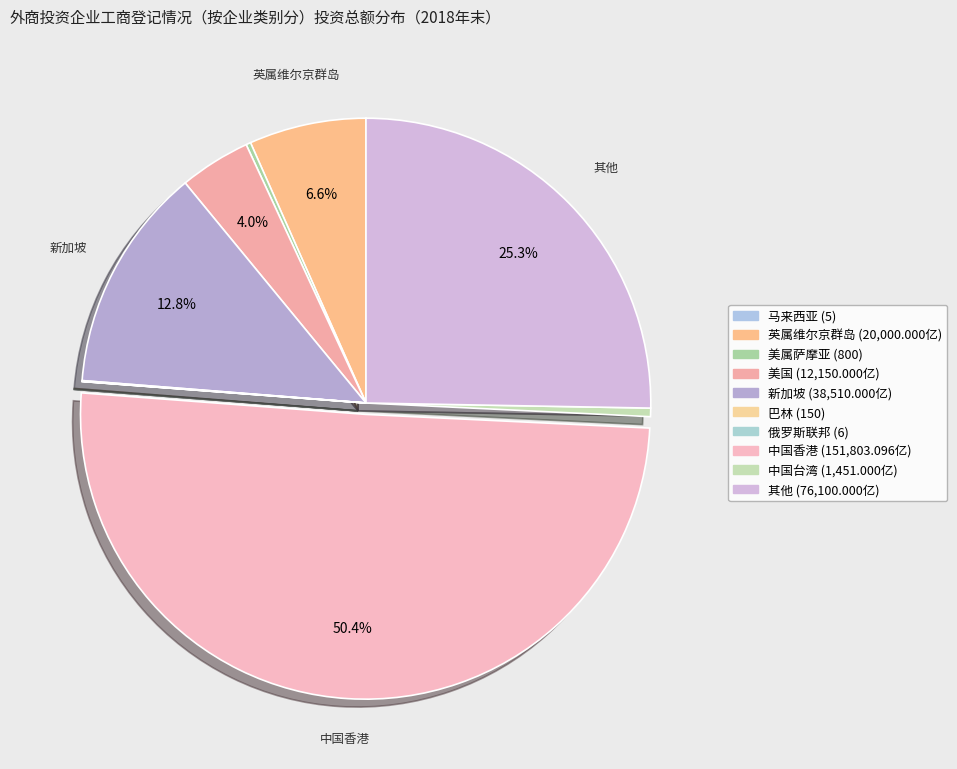

Rank the categories by value from highest to lowest.

中国香港, 其他, 新加坡, 英属维尔京群岛, 美国, 中国台湾, 美属萨摩亚, 巴林, 俄罗斯联邦, 马来西亚